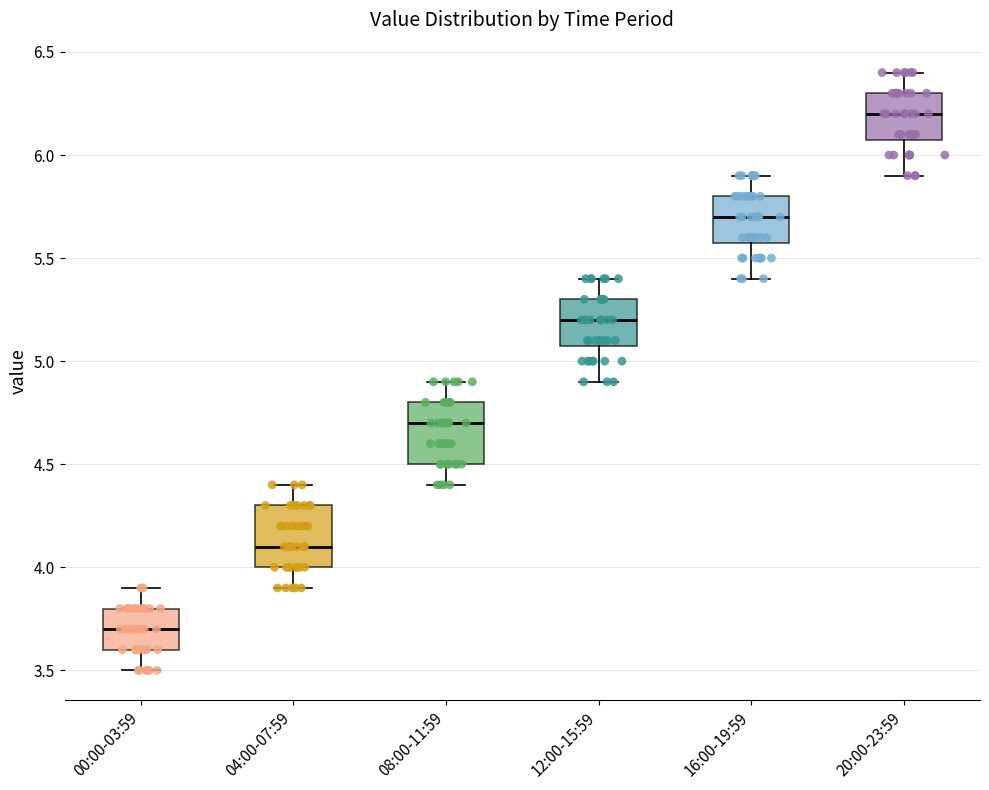

Reading left to right, read every box against the y-axis: the position of its median line, the range the box covers, and the ends of its whiskers. The values are not printed on the chart, so give them approximately, as read against the axis.

00:00-03:59: median 3.7, box 3.6 to 3.8, whiskers 3.5 to 3.9
04:00-07:59: median 4.1, box 4.0 to 4.3, whiskers 3.9 to 4.4
08:00-11:59: median 4.7, box 4.5 to 4.8, whiskers 4.4 to 4.9
12:00-15:59: median 5.2, box 5.1 to 5.3, whiskers 4.9 to 5.4
16:00-19:59: median 5.7, box 5.6 to 5.8, whiskers 5.4 to 5.9
20:00-23:59: median 6.2, box 6.1 to 6.3, whiskers 5.9 to 6.4